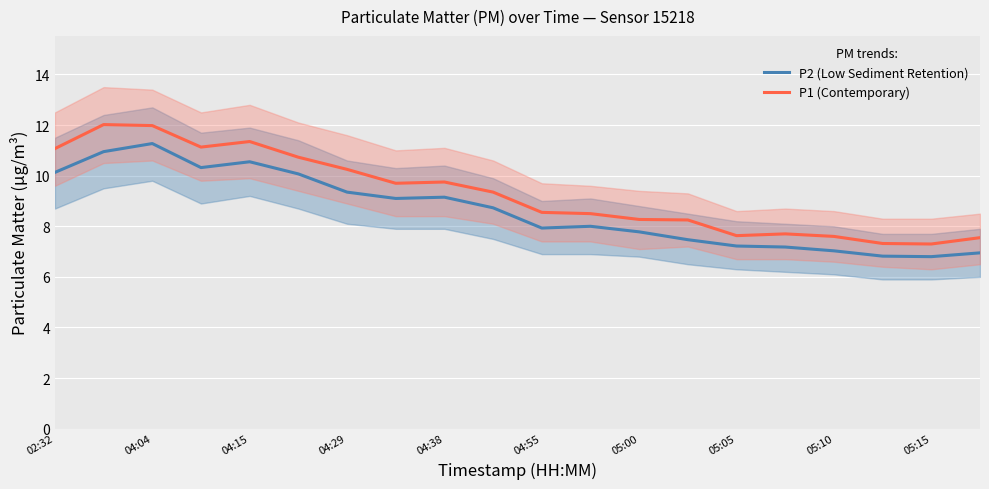

True or false: P2 (Low Sediment Retention) and P1 (Contemporary) cross at least once.

False